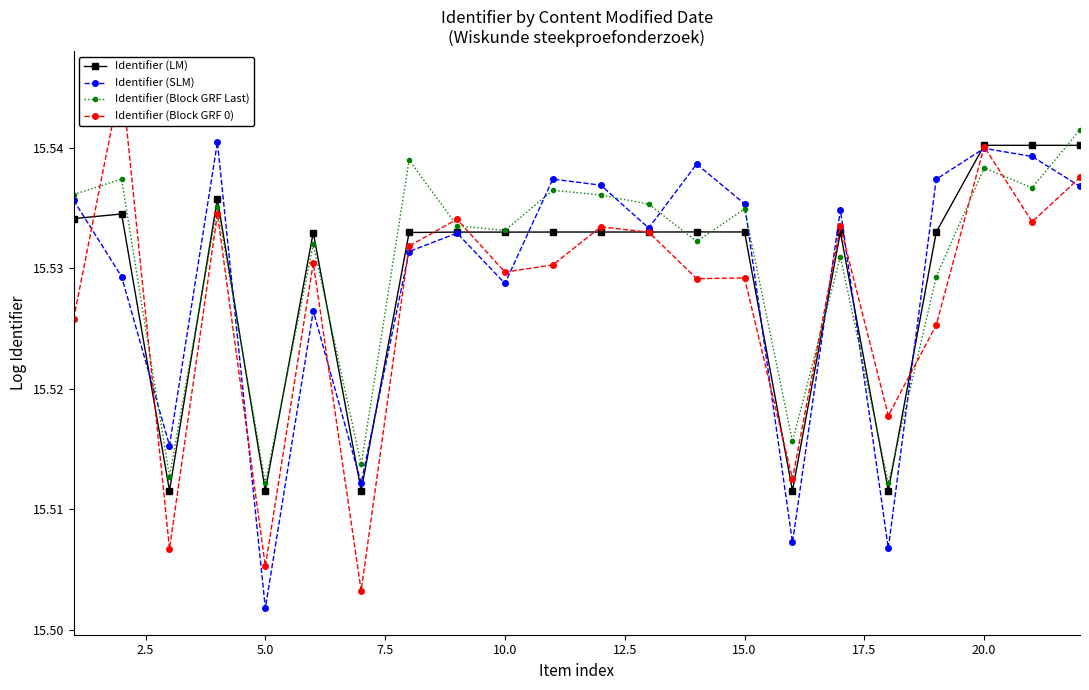

What is the average value of the Identifier (Block GRF Last) series?

15.5